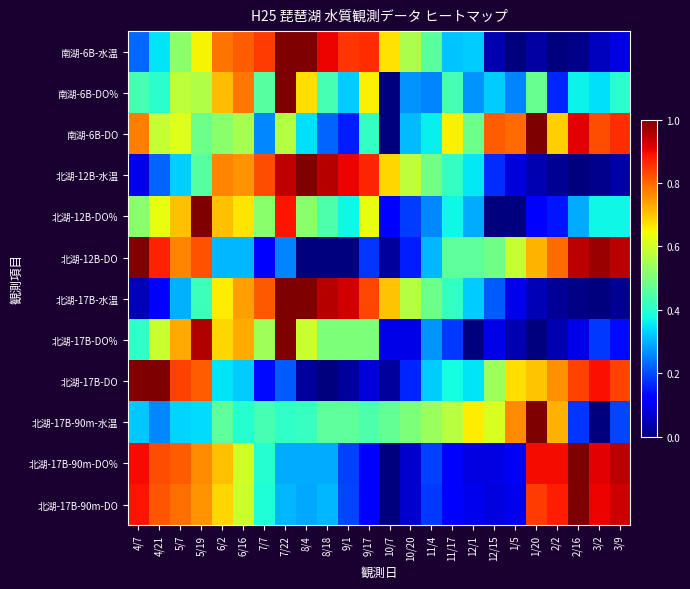

At how many categories does at least one series exceed 0?

24